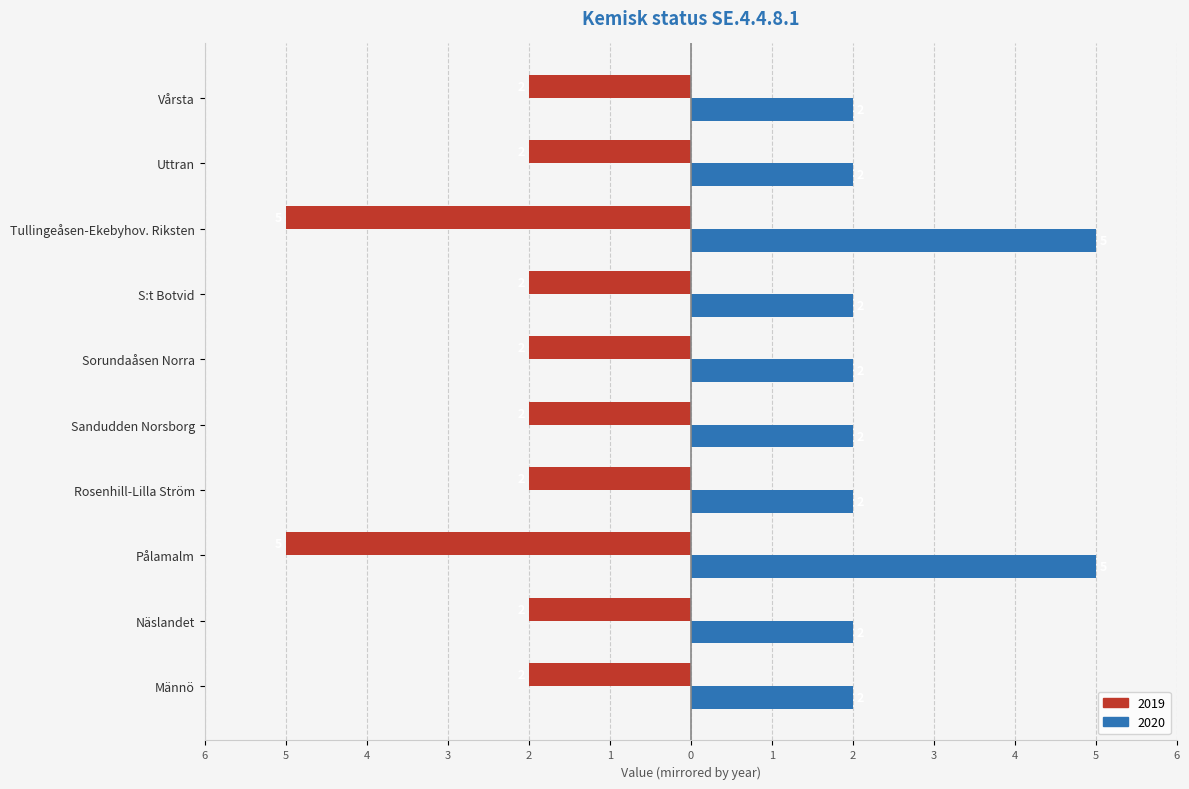

Which has a higher value, Vårsta or Uttran?

Vårsta